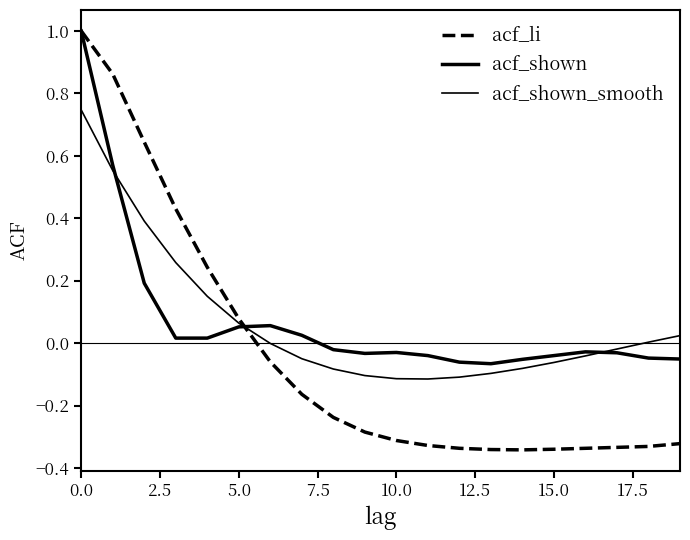

How many lines are shown in the chart?

3